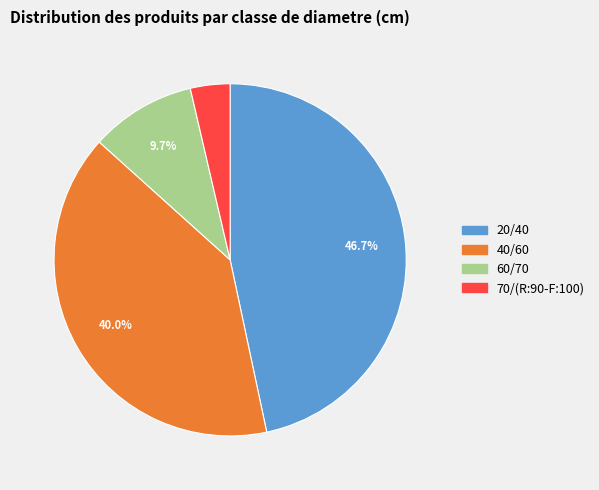

To the nearest percent, what portion does 20/40 represent?

47%